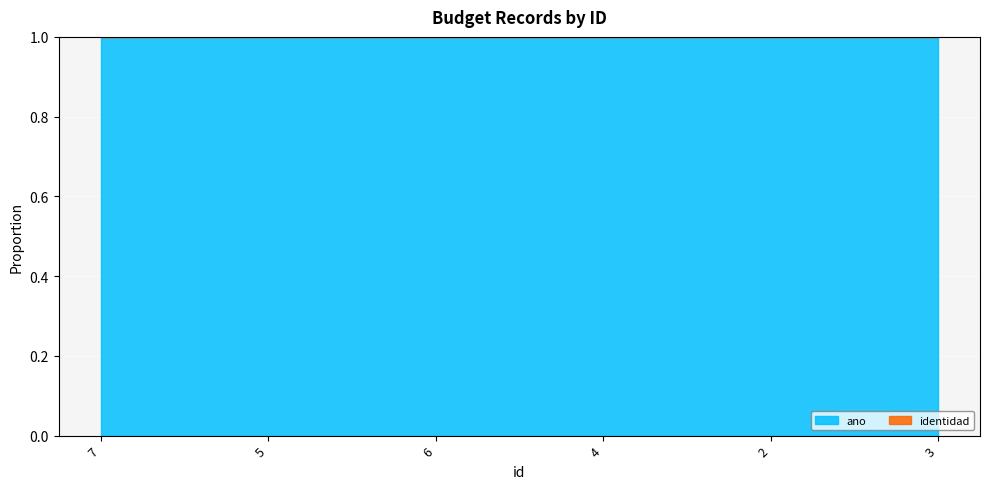

At which category does the chart reach its minimum across all series?

3